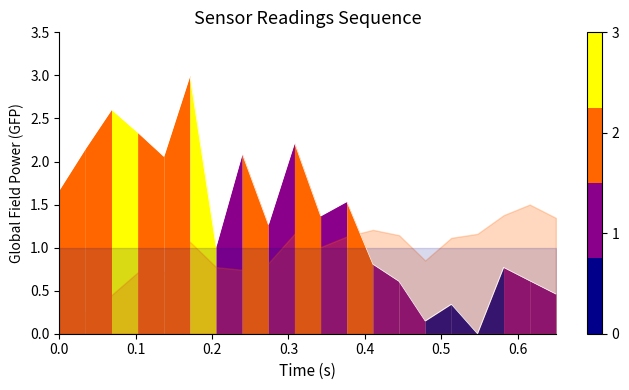

Does the chart have visible grid lines?

No